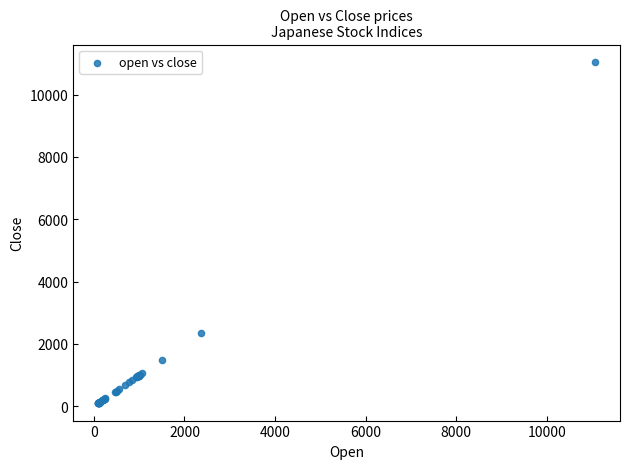

What Y value in the scatter plot is closest to 5574?

2361.4